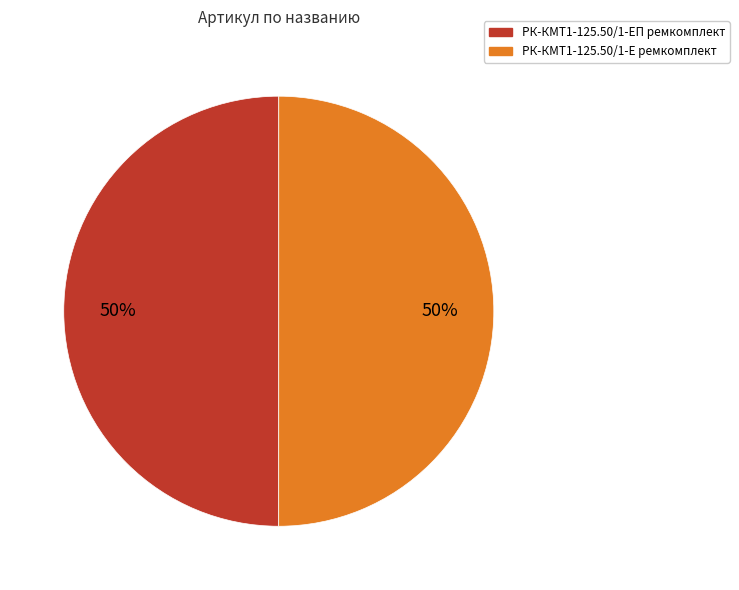

How many segments does this pie chart have?

2